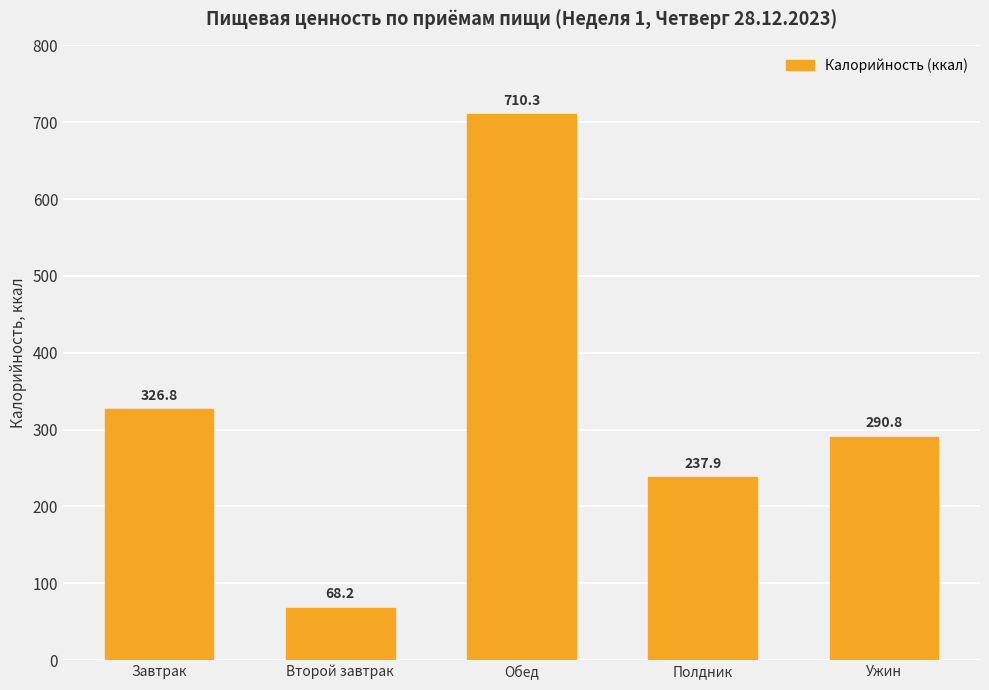

Count the number of data series in this chart.

1